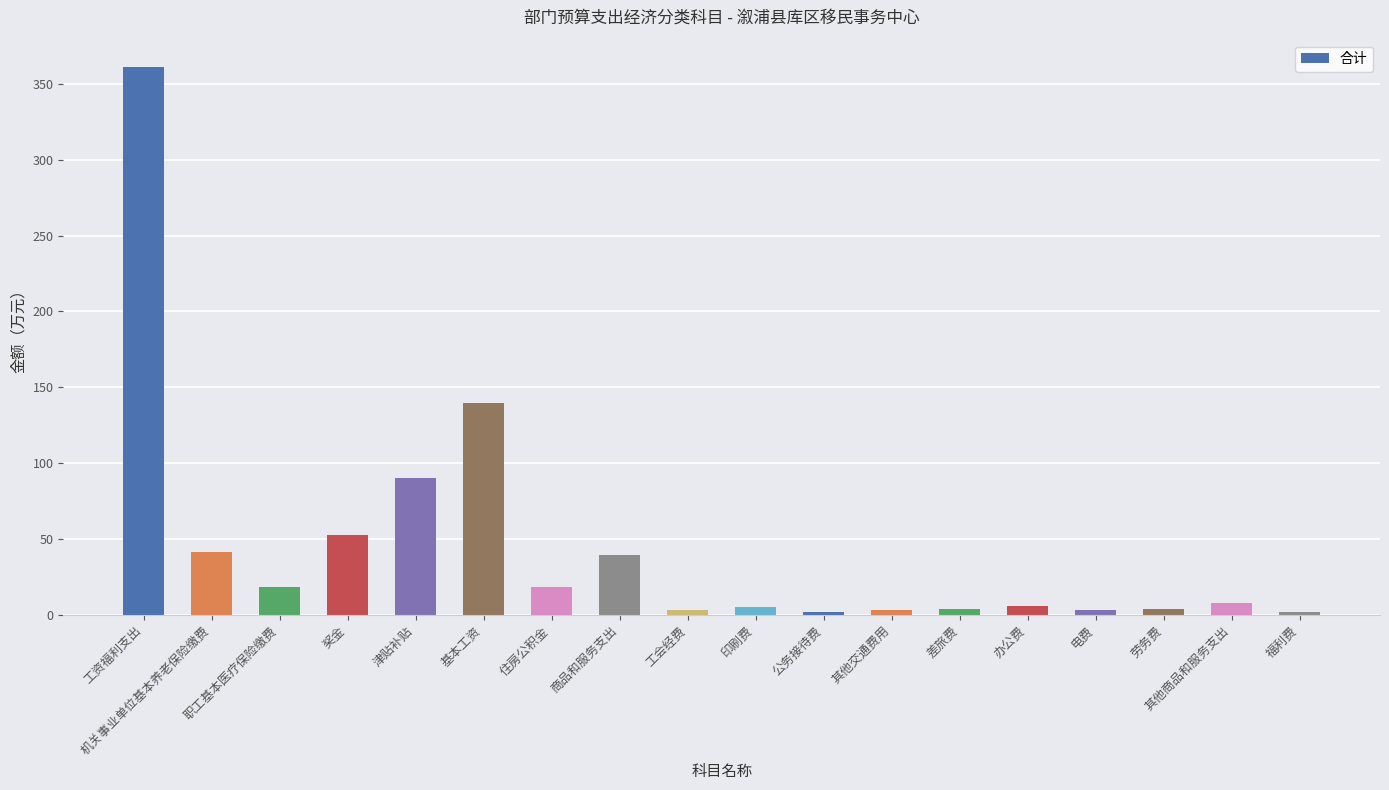

What position from the left is 福利费?

18